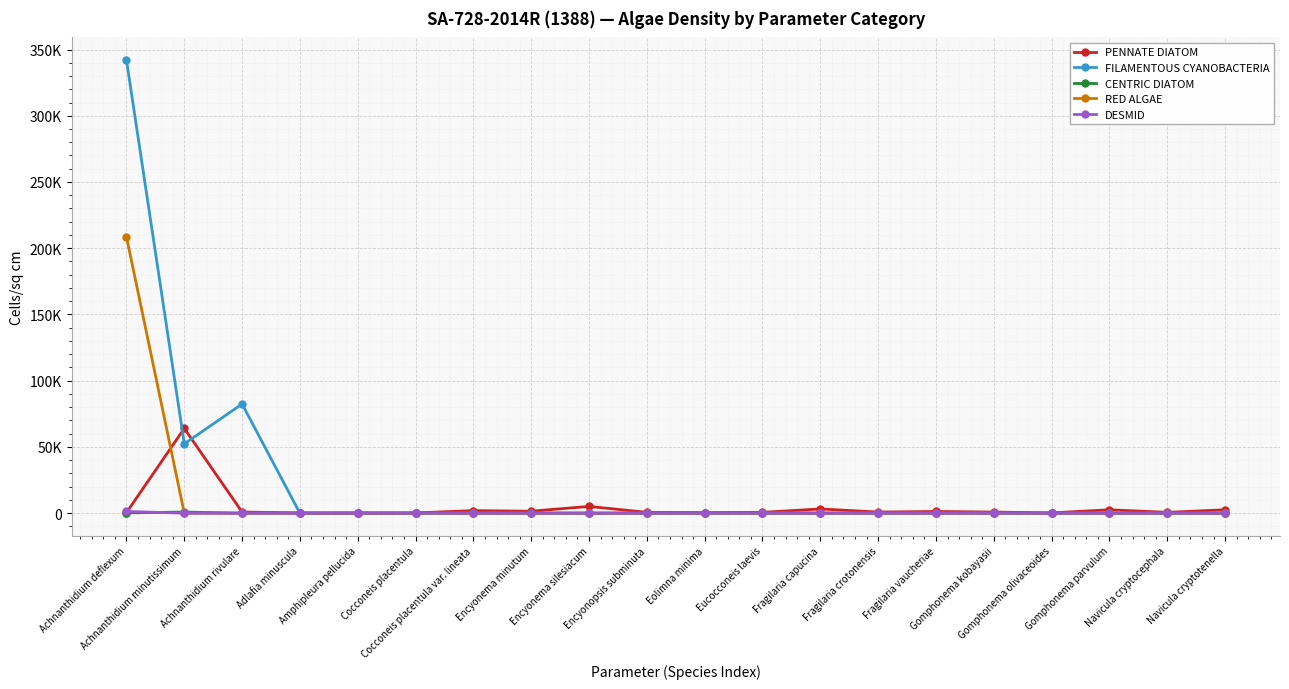

True or false: FILAMENTOUS CYANOBACTERIA and DESMID cross at least once.

False